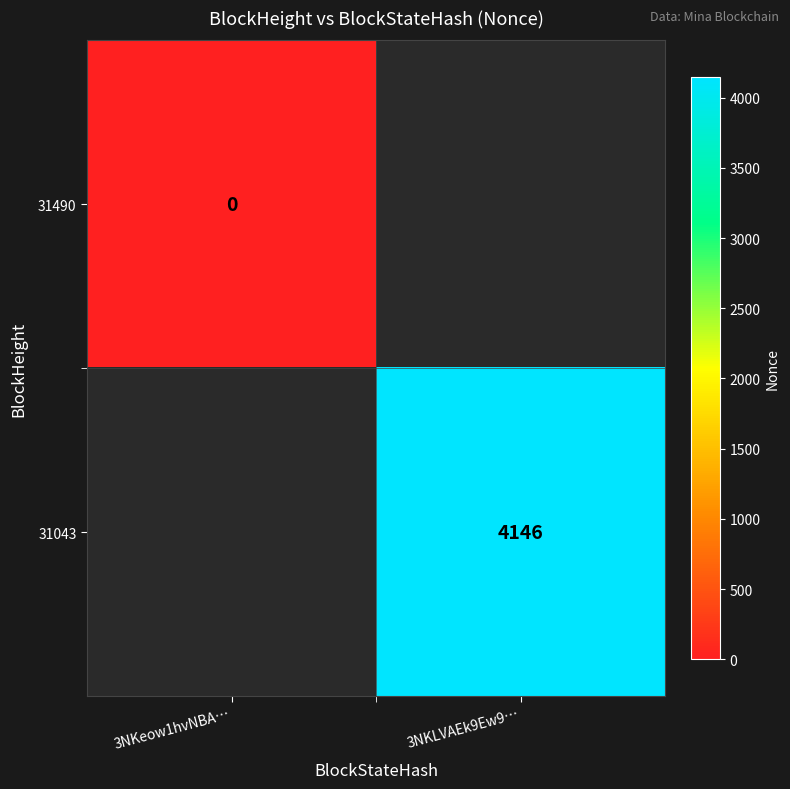

Is it true that 31043 equals 4146 at 3NKLVAEk9Ew9…?

True